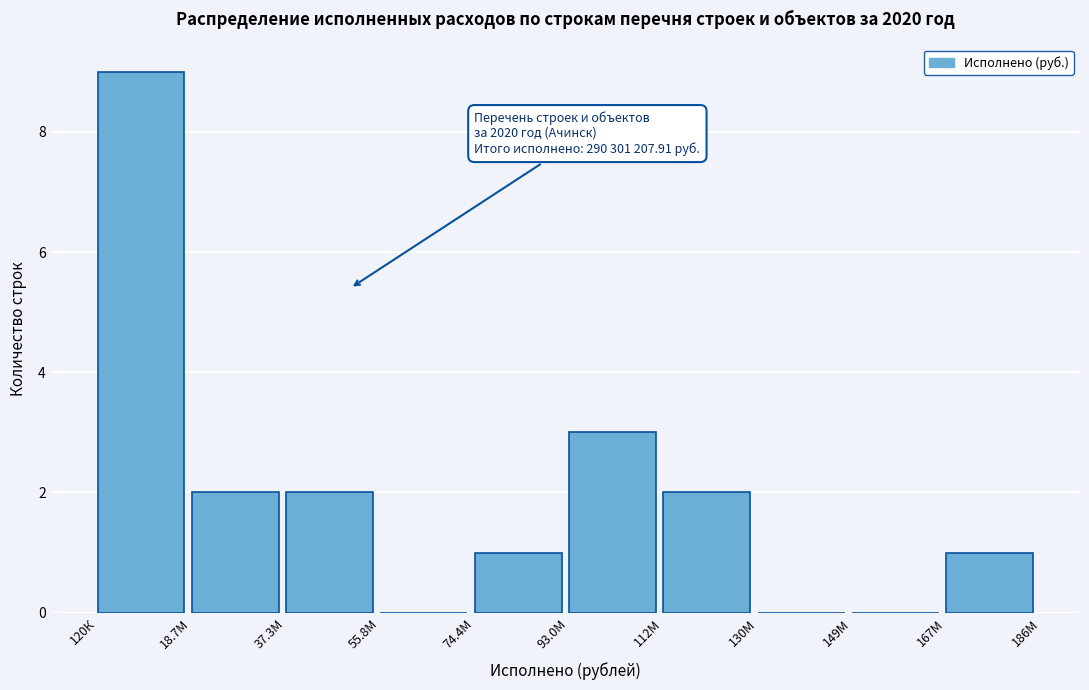

Reading right to left, what are all the values shown in this chart?

167М=1	149М=0	130М=0	112М=2	93.0М=3	74.4М=1	55.8М=0	37.3М=2	18.7М=2	120К=9